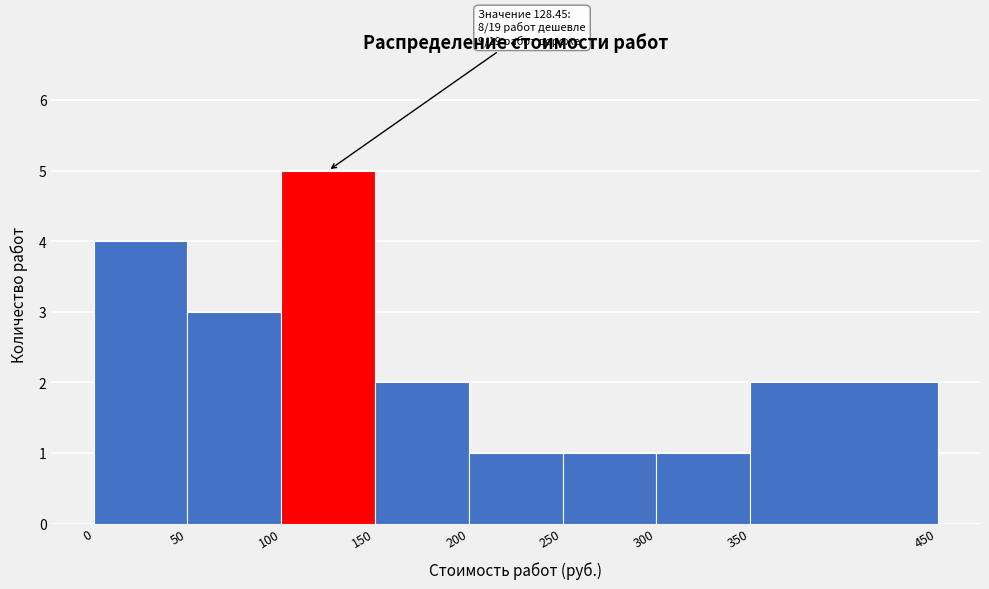

Over which range of the x-axis is the bar tallest?

100 to 150